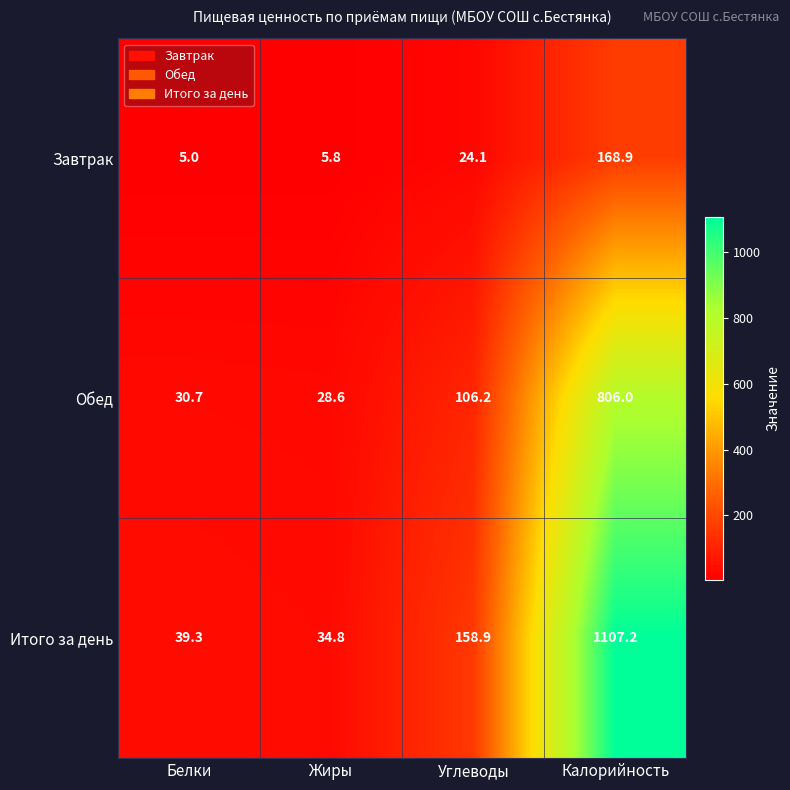

True or false: Завтрак has a value of 24.1 at Углеводы.

True